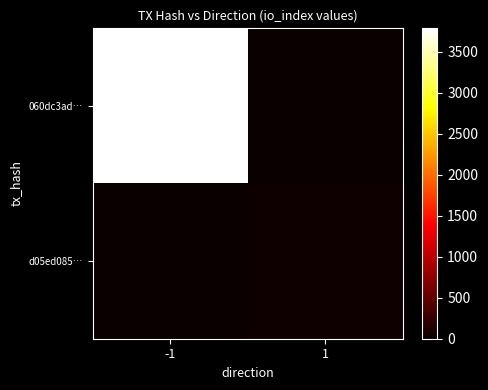

Reading right to left, transcribe all the data shown in this chart.

060dc3ad…: 1=0	-1=3783
d05ed085…: 1=33	-1=0